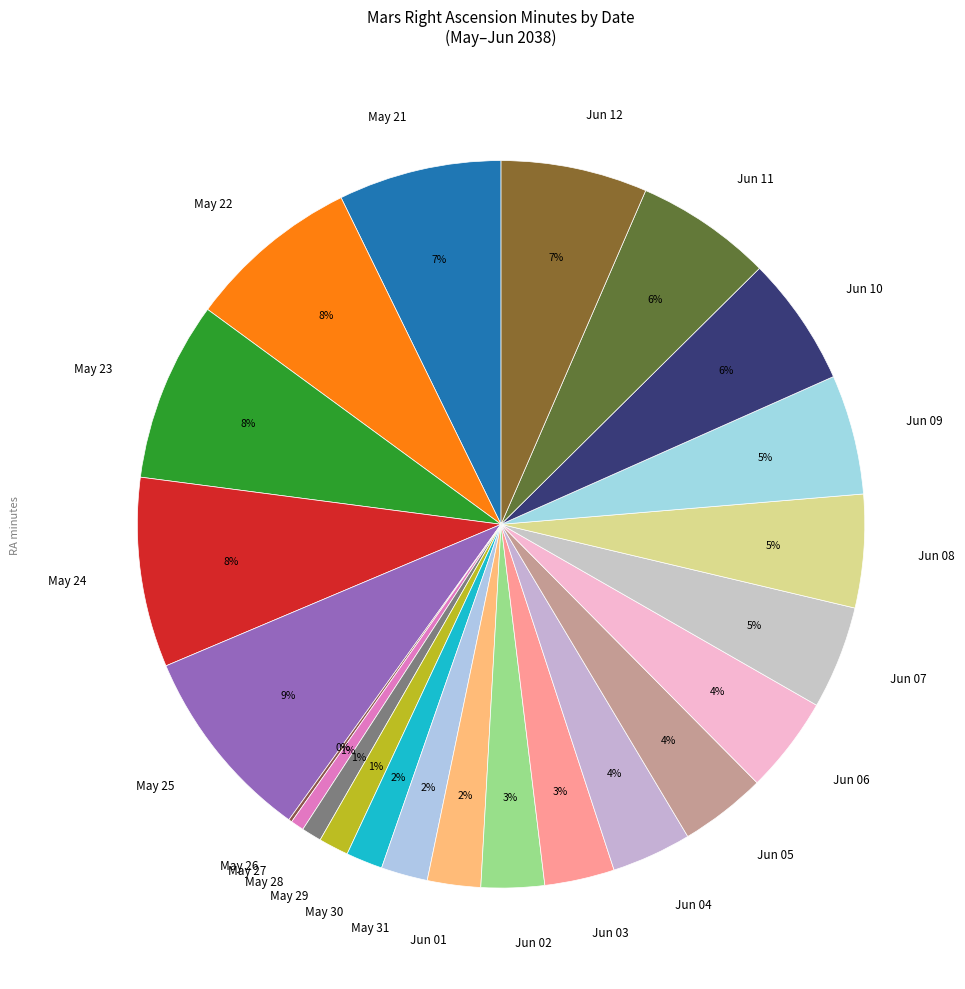

To the nearest percent, what is the combined percentage of Jun 09 and May 25?

14%